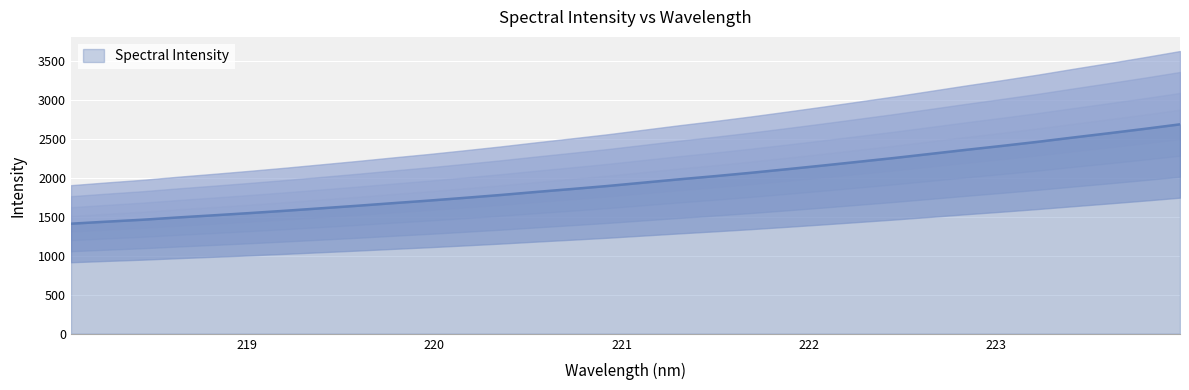

True or false: the data shows 2683.2 at 223.9802.

True